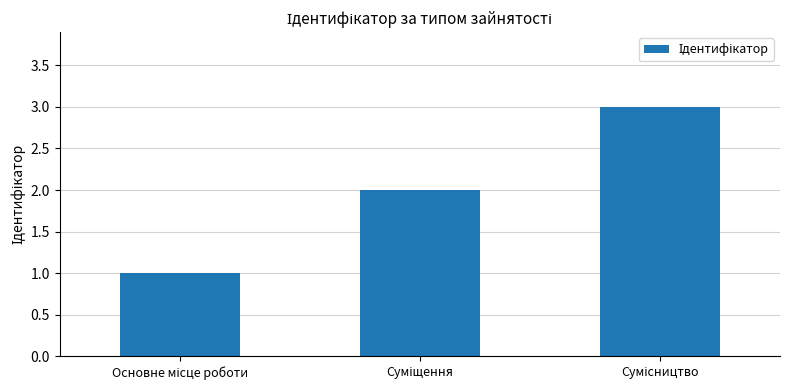

What is the greatest value displayed?

3